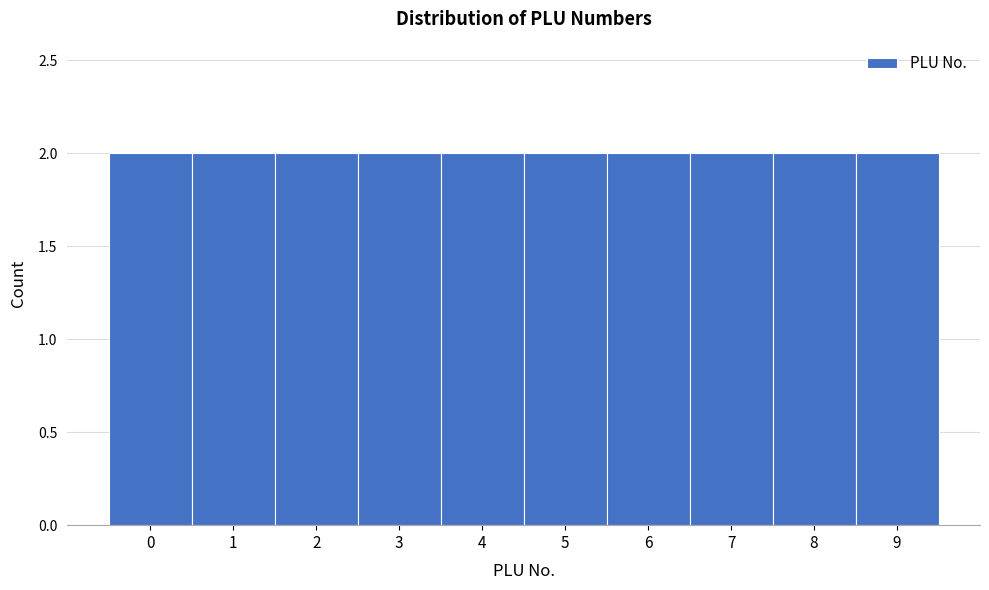

Reading left to right, list every bar in this chart as the range it spans on the x-axis followed by its height. The values are not printed on the chart, so give them approximately, as read against the axis.

-0.5 to 0.5: 2
0.5 to 1.5: 2
1.5 to 2.5: 2
2.5 to 3.5: 2
3.5 to 4.5: 2
4.5 to 5.5: 2
5.5 to 6.5: 2
6.5 to 7.5: 2
7.5 to 8.5: 2
8.5 to 9.5: 2